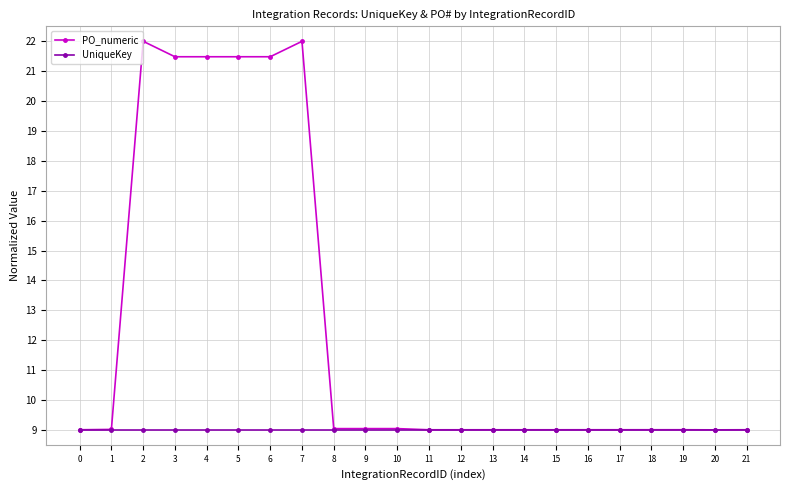

Which series has the widest spread of values?

PO_numeric